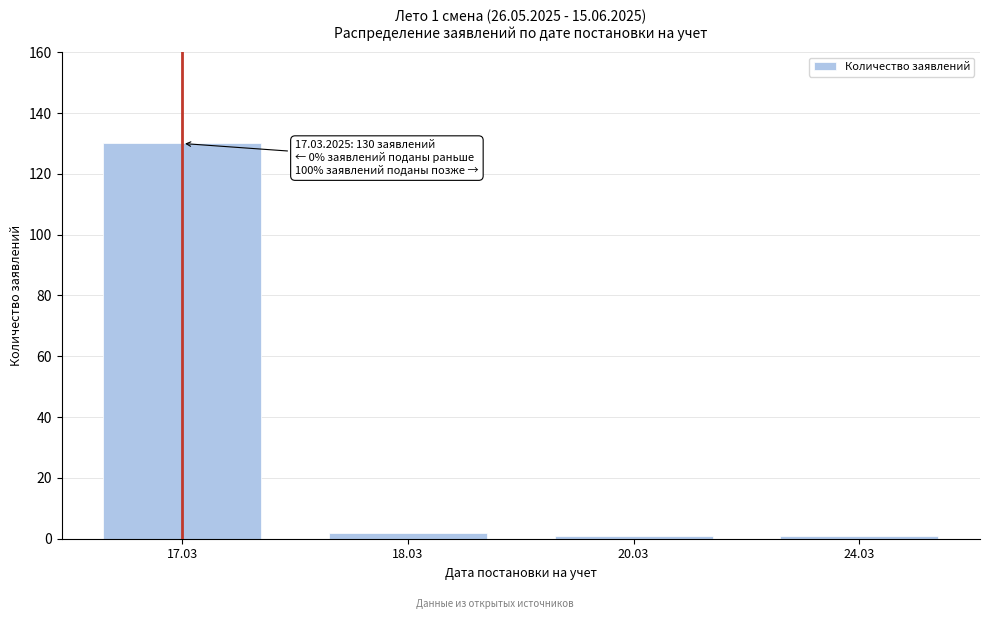

Reading left to right, what are all the values shown in this chart?

17.03=130	18.03=2	20.03=1	24.03=1